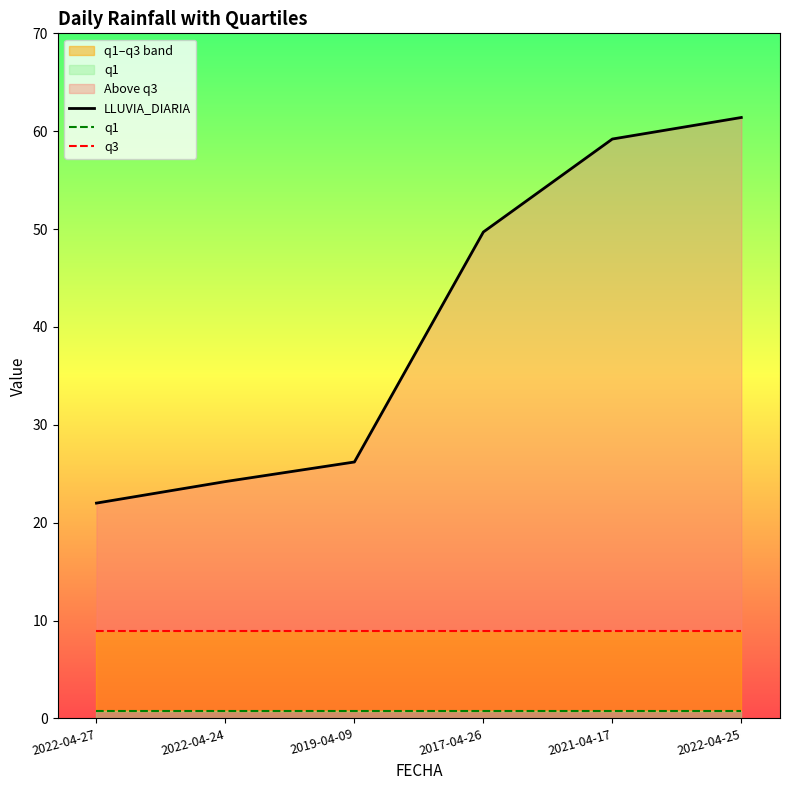

What is the sum of the q3 values at 2022-04-24 and 2021-04-17?

17.9